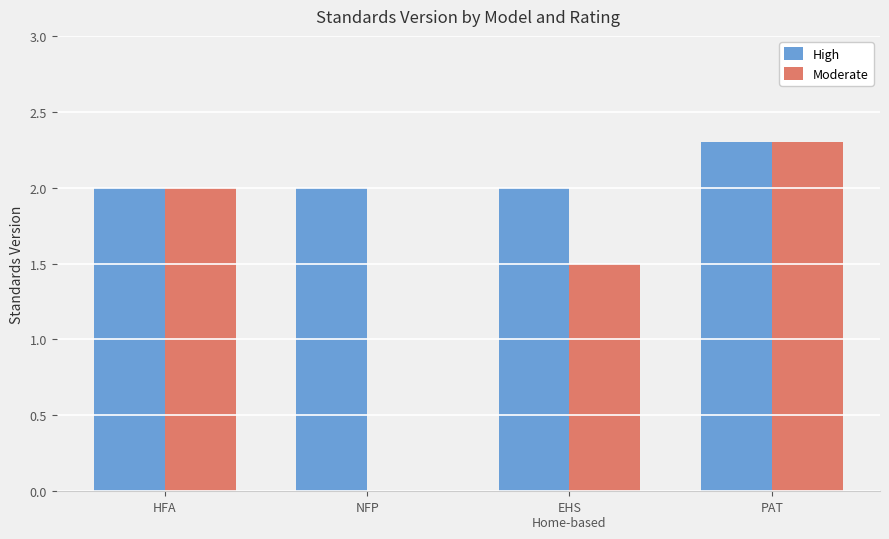

Reading left to right, list all the values displayed in this chart.

High: 2.0	2.0	2.0	2.3
Moderate: 2.0	0.0	1.5	2.3